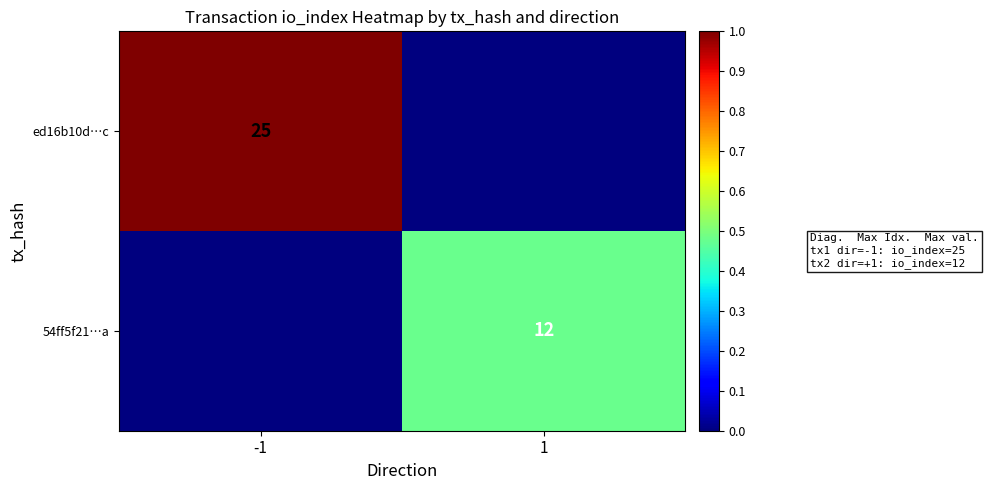

True or false: ed16b10d…c has a value of 25 at -1.

True